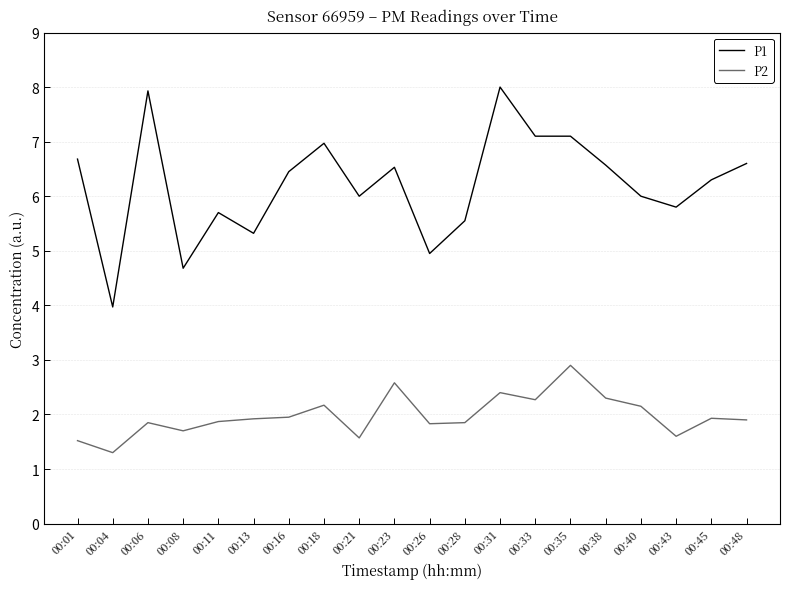

What is the greatest value displayed?

8.0